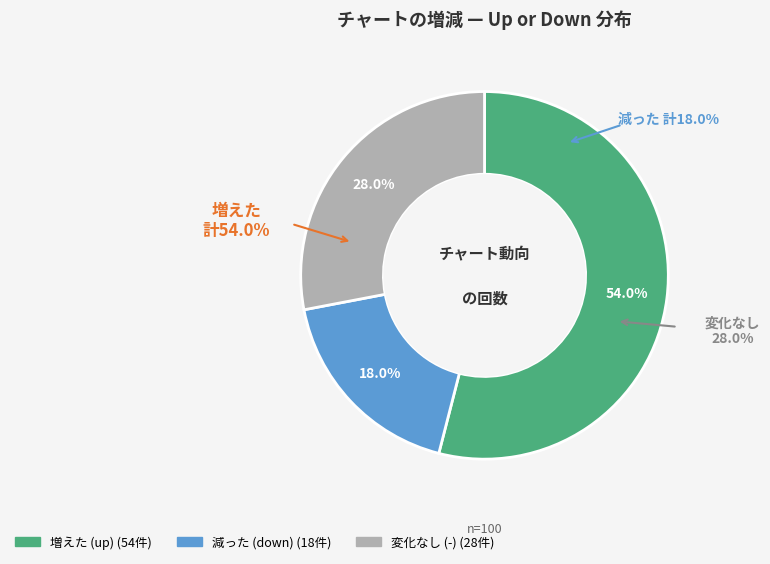

What is the majority slice?

up